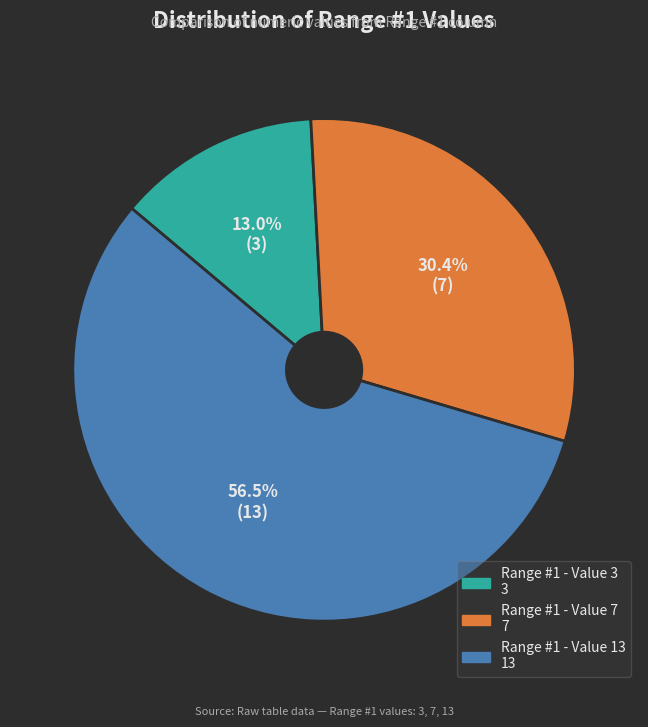

To the nearest percent, what portion does Range #1 - Value 7 represent?

30%